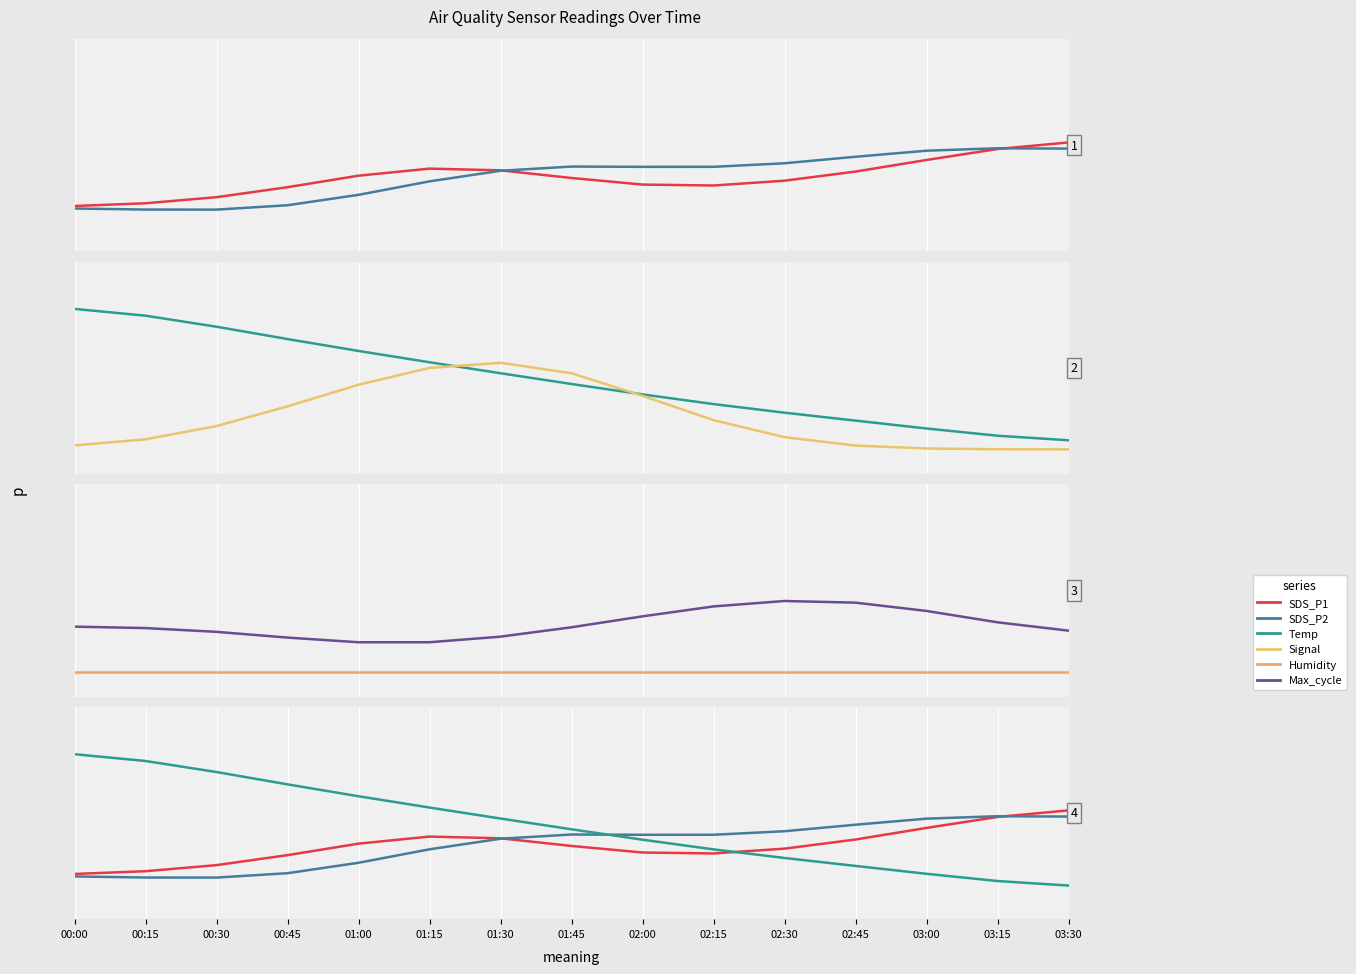

Is the value of SDS_P1 at 00:00 greater than the value of Humidity at 01:45?

Yes